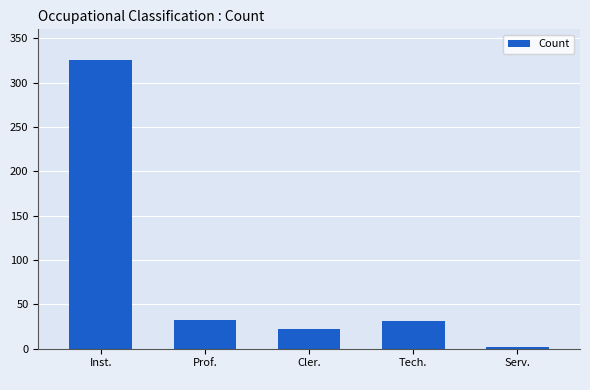

What value does the data have at Inst.
, to the nearest 5?

325